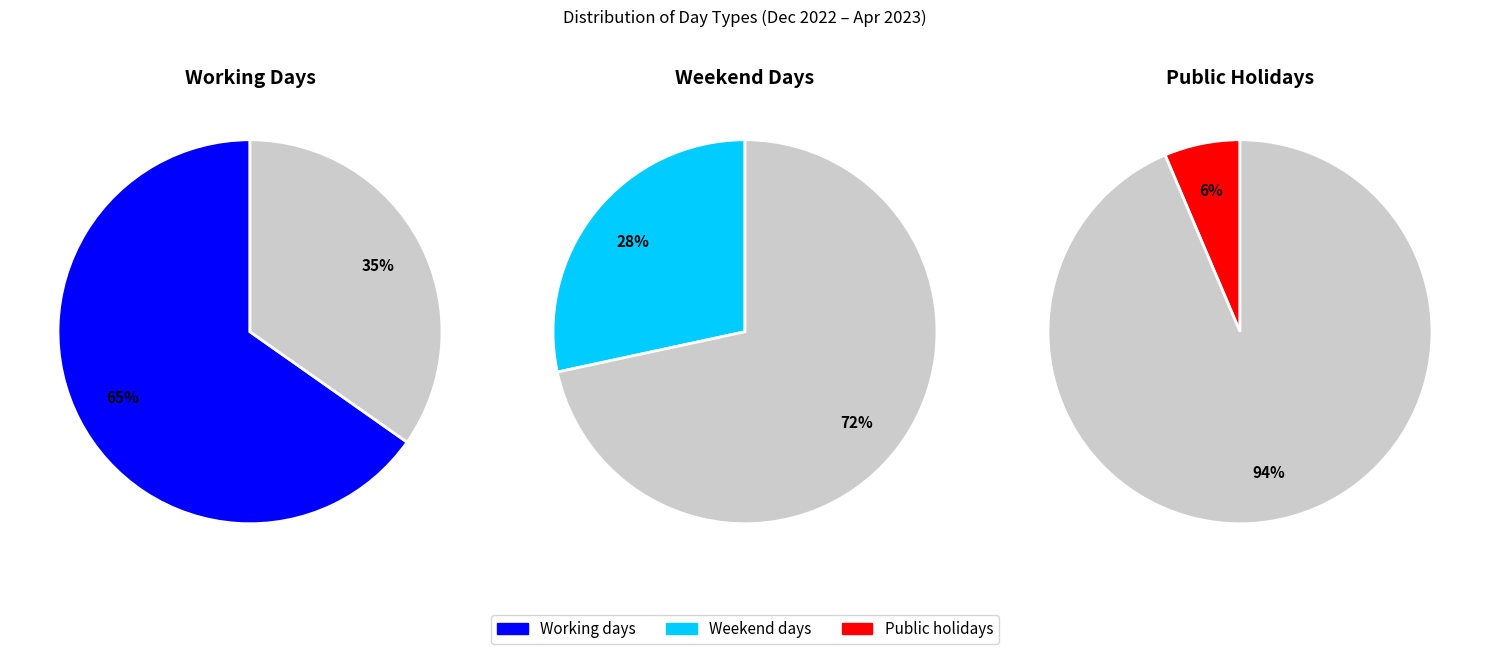

Which series has the largest range (max minus min)?

Working days